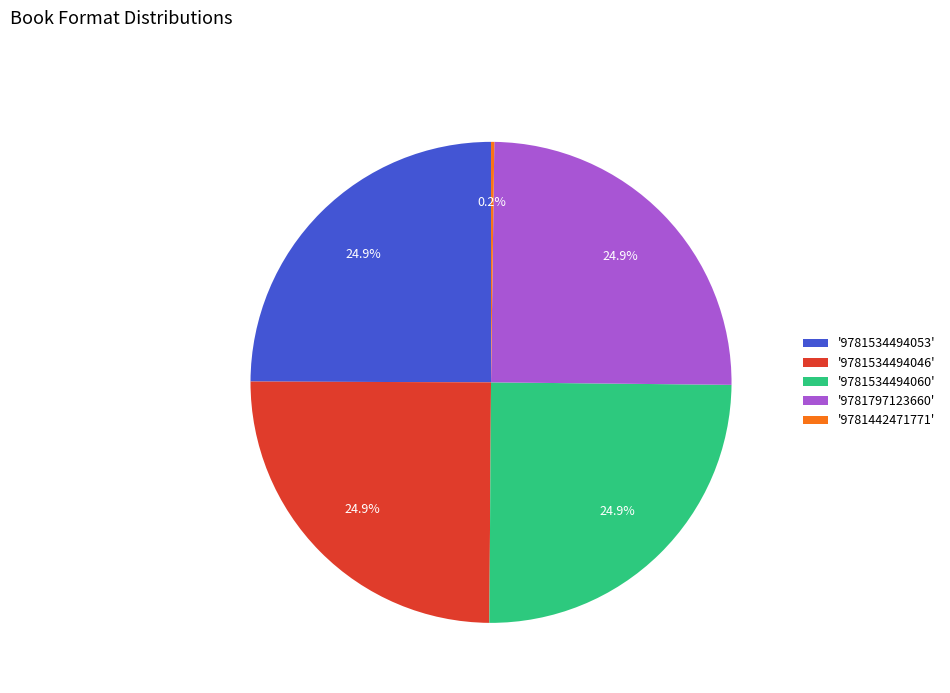

What is the ratio of the value at '9781534494053' to the value at '9781534494060'?

1.0